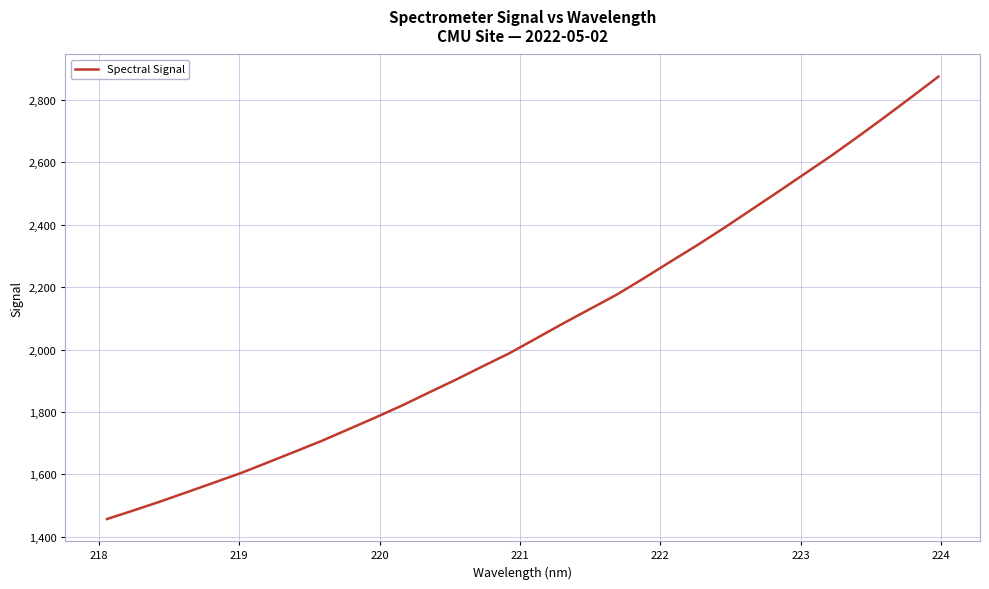

What is the smallest value displayed?

1456.9